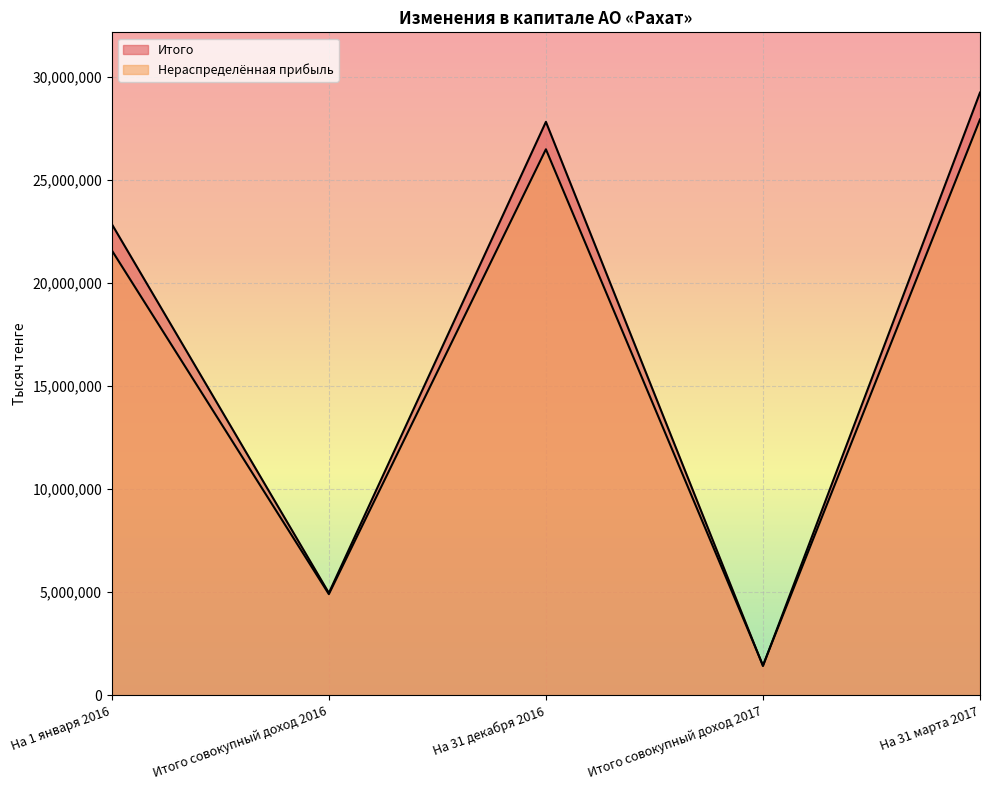

Where is the first local minimum for Итого?

Итого совокупный доход 2016